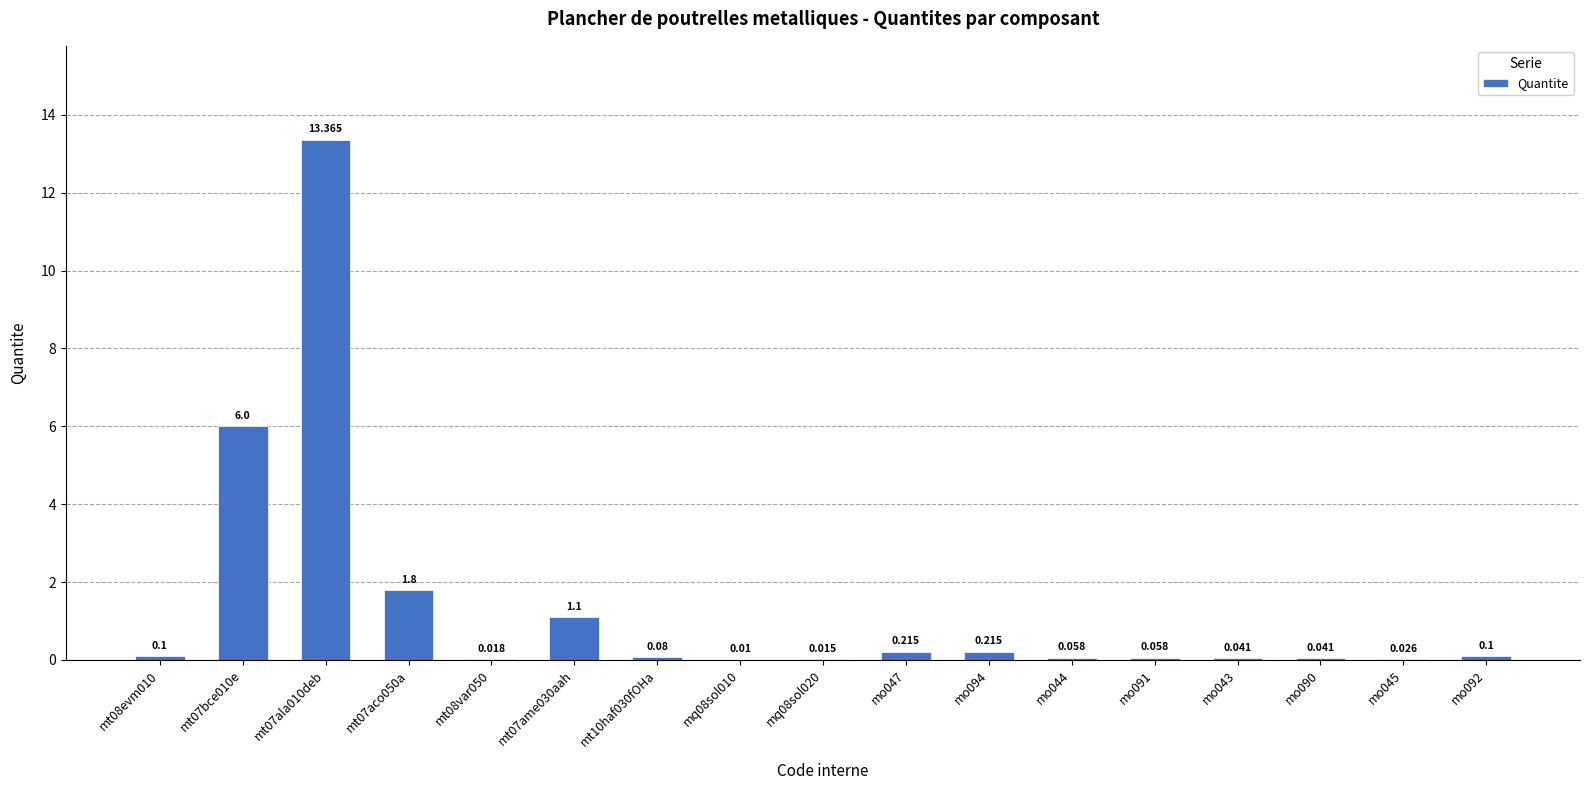

What is the approximate value at mo044?

0.1